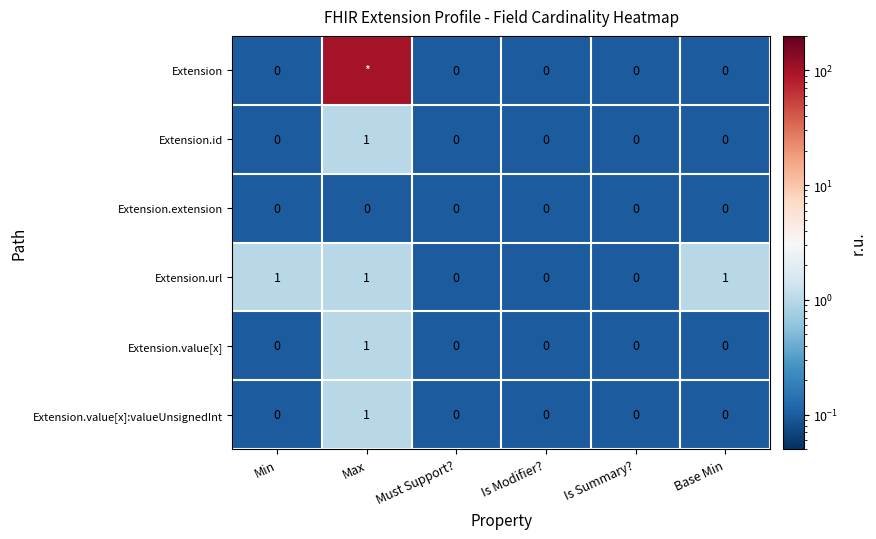

Is it true that Extension.id equals -1 at Min?

False